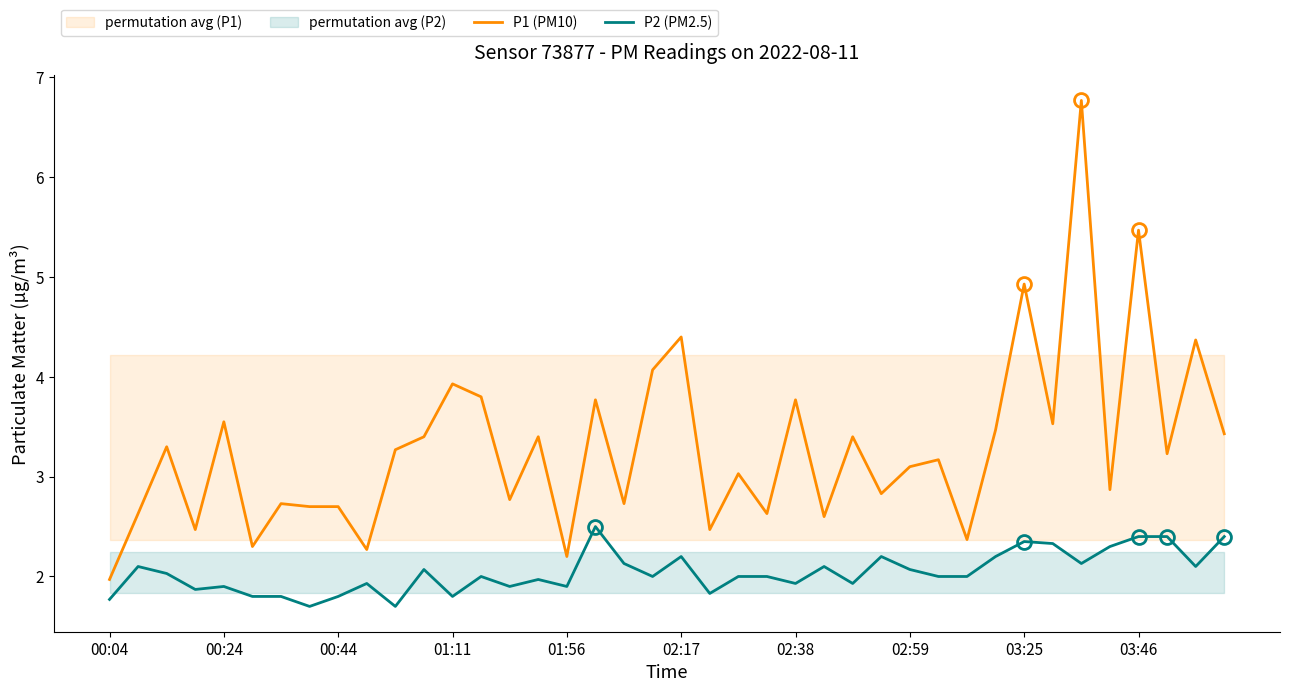

What is the difference between the maximum and second lowest values in the P1 (PM10) series?

4.6